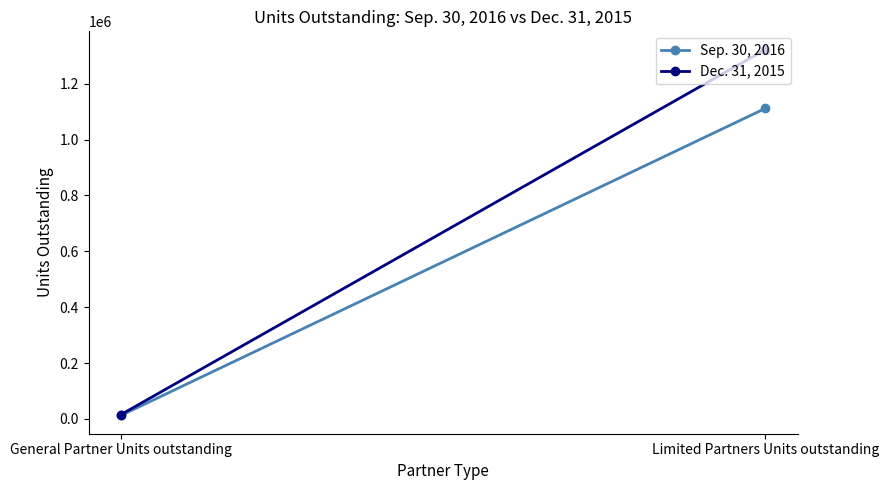

Rank the series at General Partner Units outstanding from highest to lowest value.

Dec. 31, 2015, Sep. 30, 2016